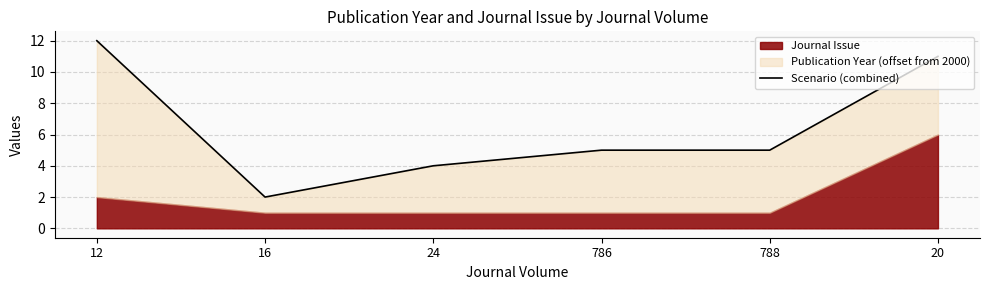

Where does the data first go above 5?

12